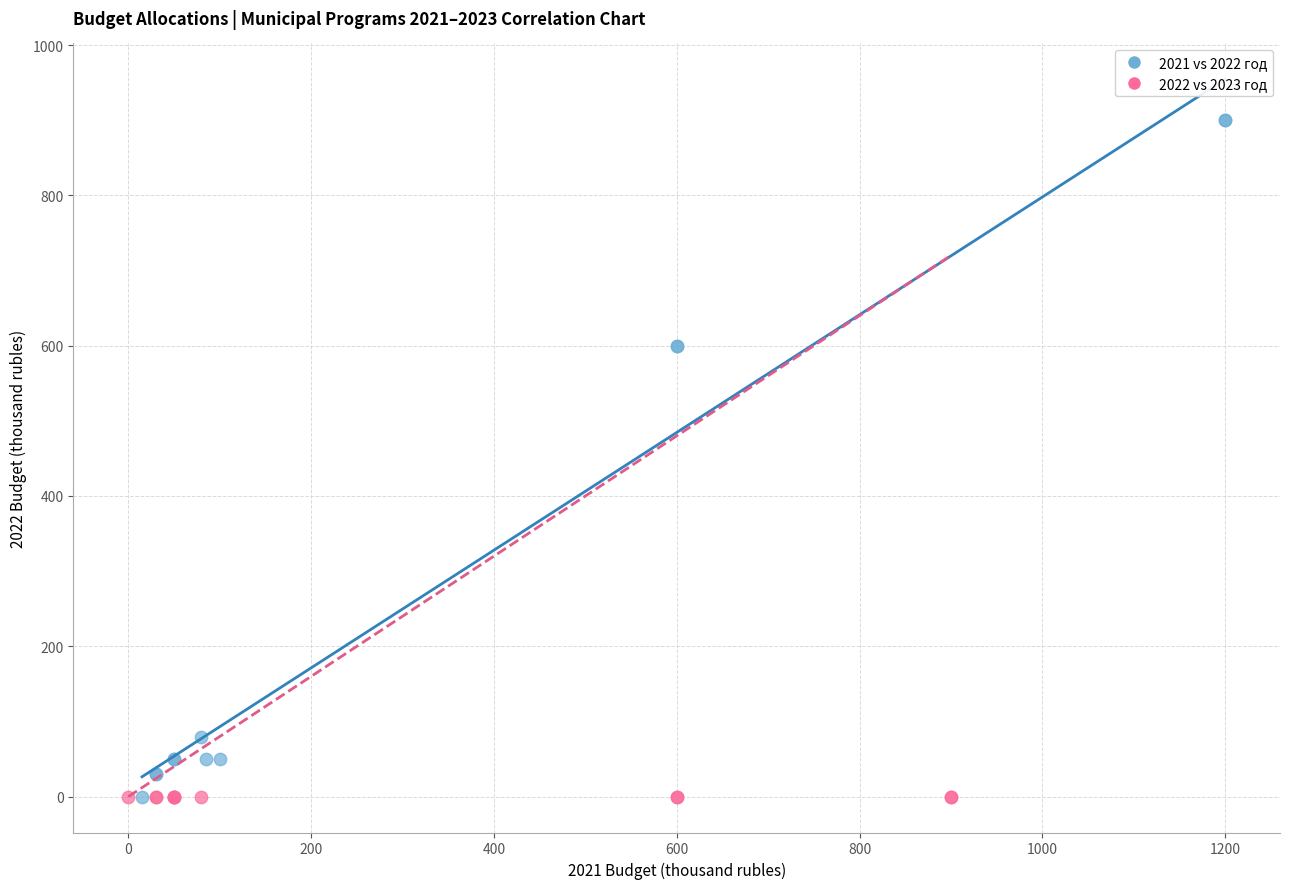

What are all the series names shown in the legend?

2021 vs 2022 год, 2022 vs 2023 год